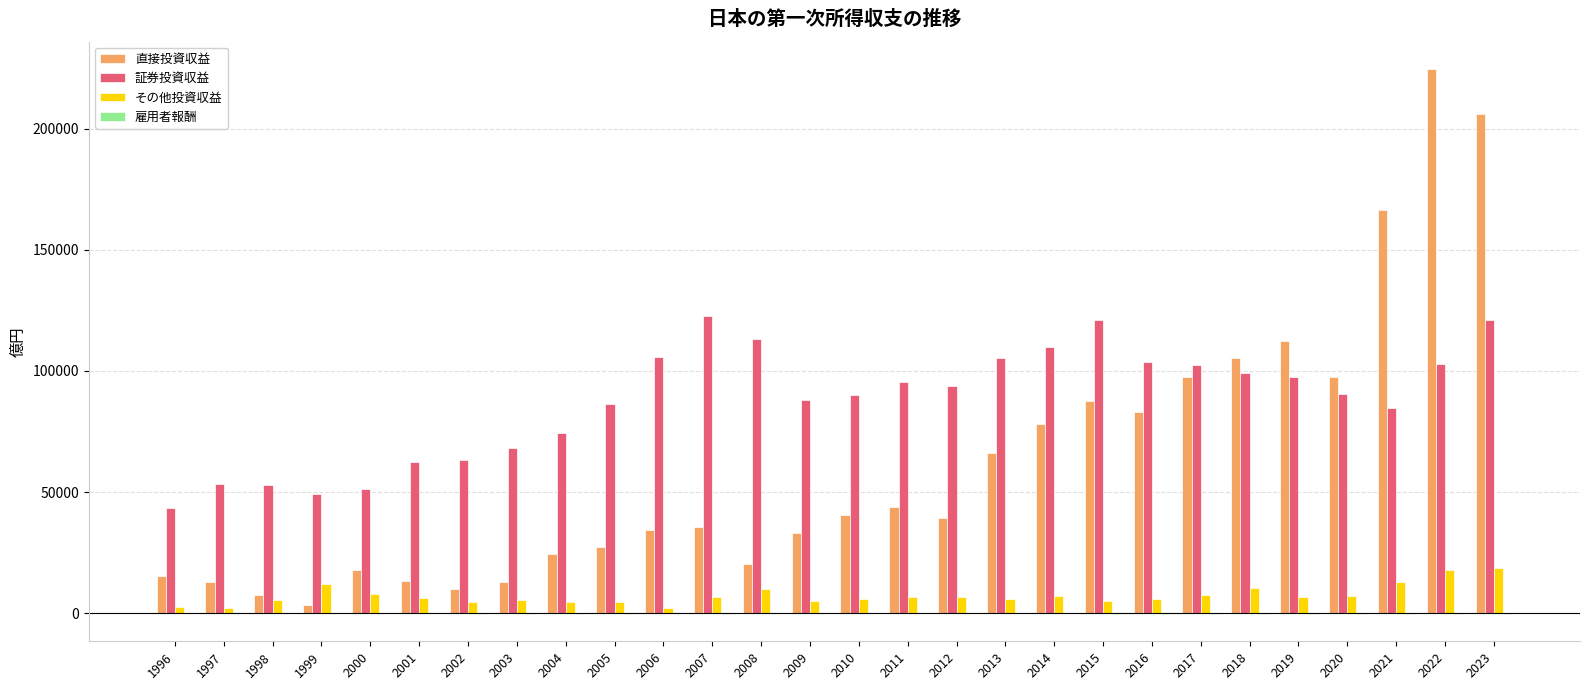

The value of 証券投資収益 at 1996 is 11356. True or false?

False